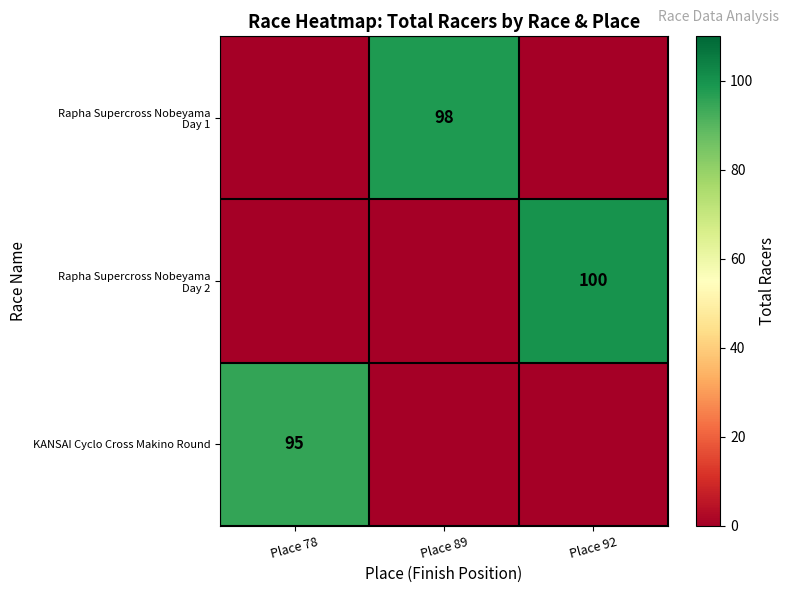

The value of KANSAI Cyclo Cross Makino Round at Place 78 is 95. True or false?

True